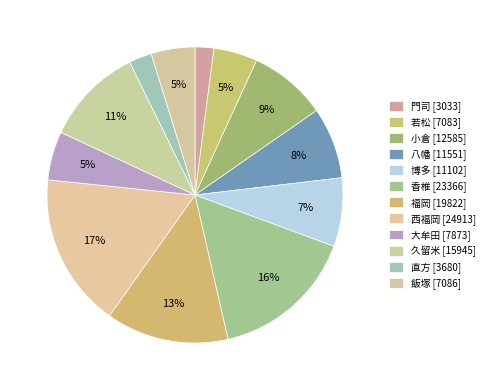

Is it true that 八幡 is 8% of the pie?

True